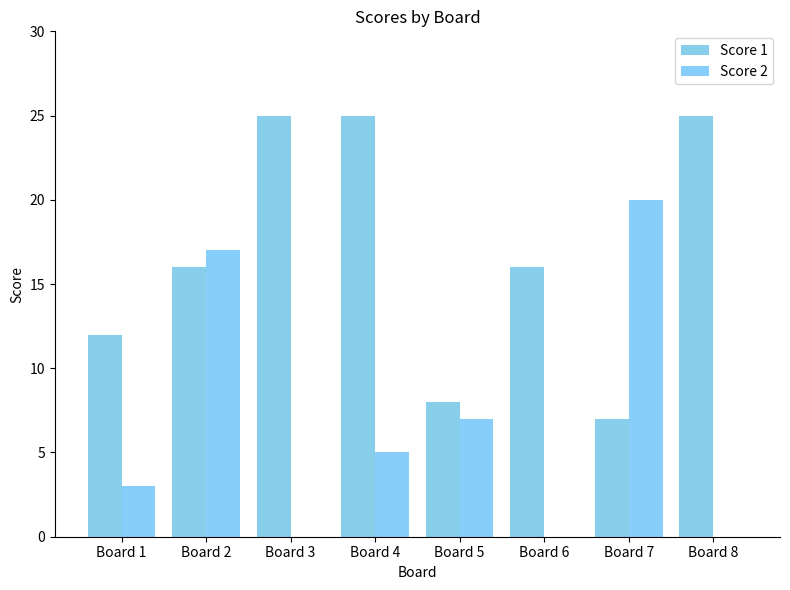

Are the bars horizontal?

No